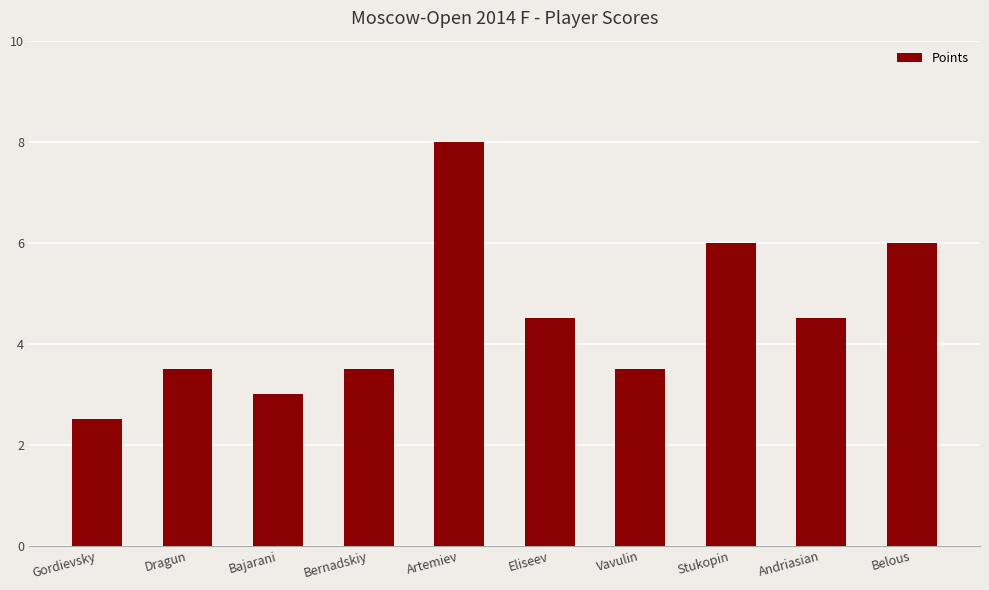

What is the value of the 1st bar from the left?

2.5